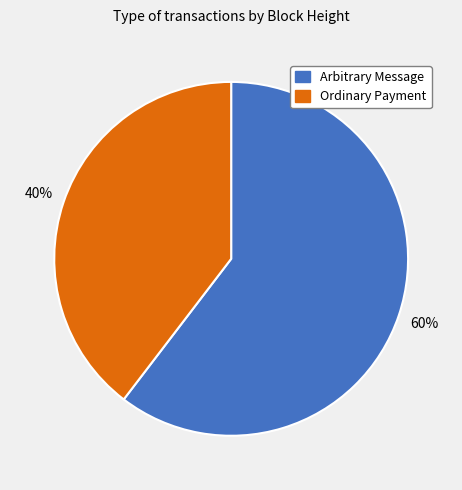

Is there any slice that represents more than half of the pie?

Yes